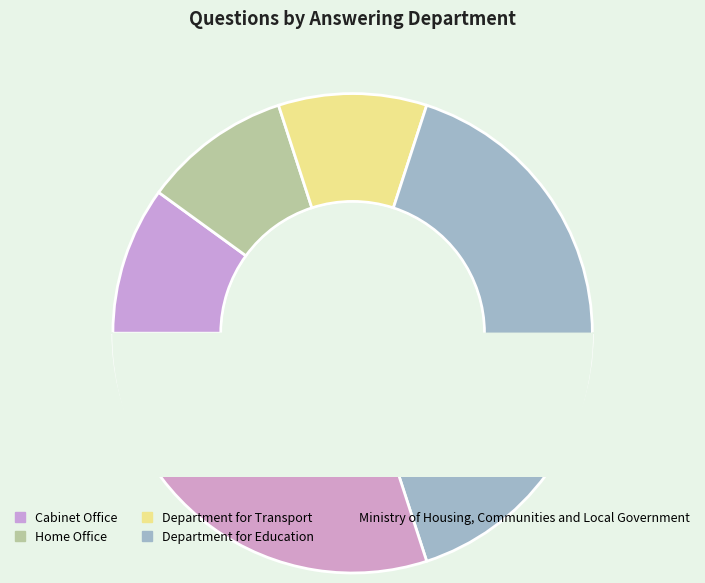

Is it true that Department for Transport is 10% of the pie?

True